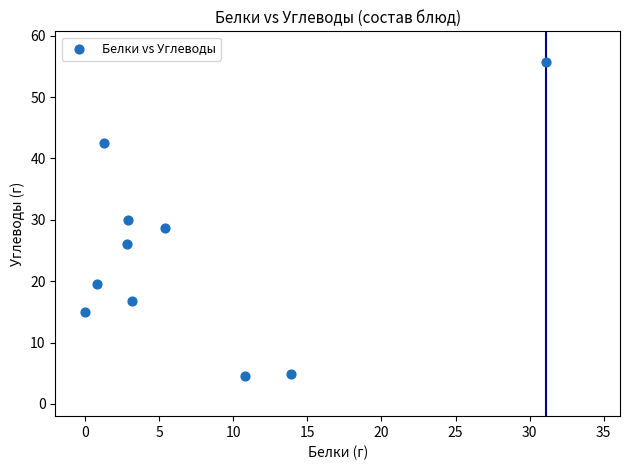

What is the range of X values (max minus min)?

31.1